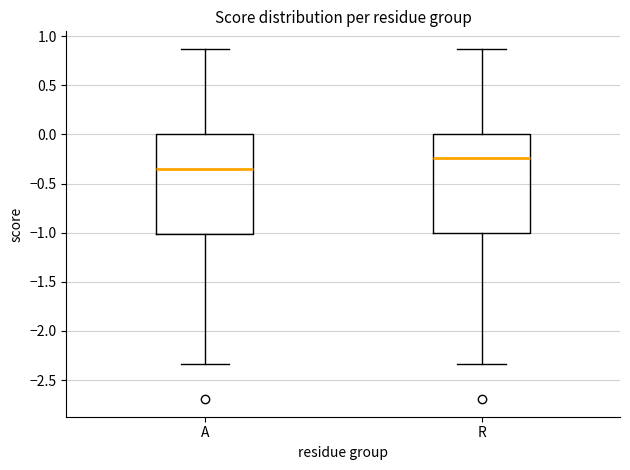

Where is the upper edge of the box for A on the y-axis? The values are not printed on the chart, so give them approximately, as read against the axis.

0.00